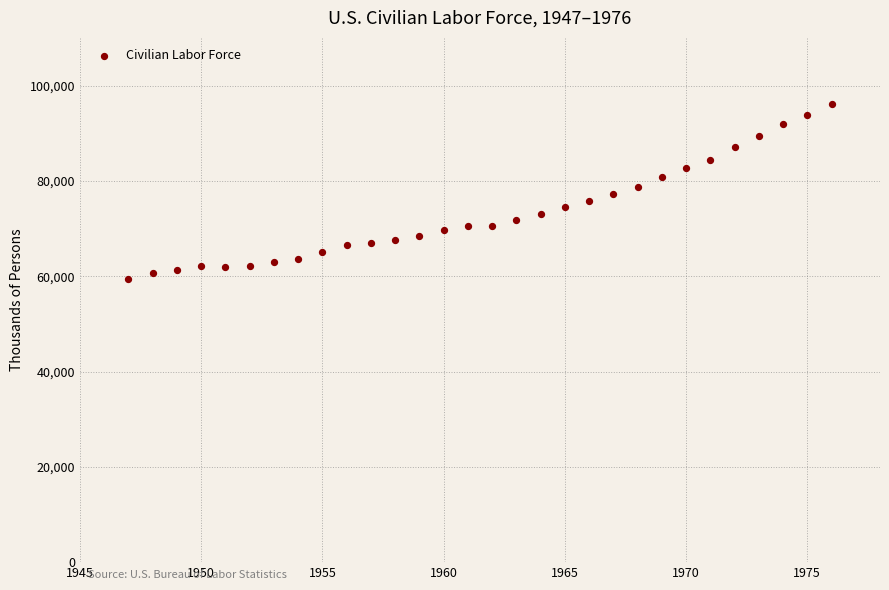

What is the range of Y values (max minus min)?

36808